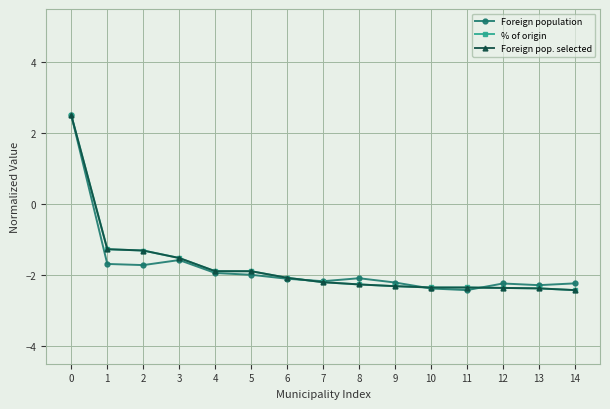

The Foreign population series shows -2.1 at 6. True or false?

True